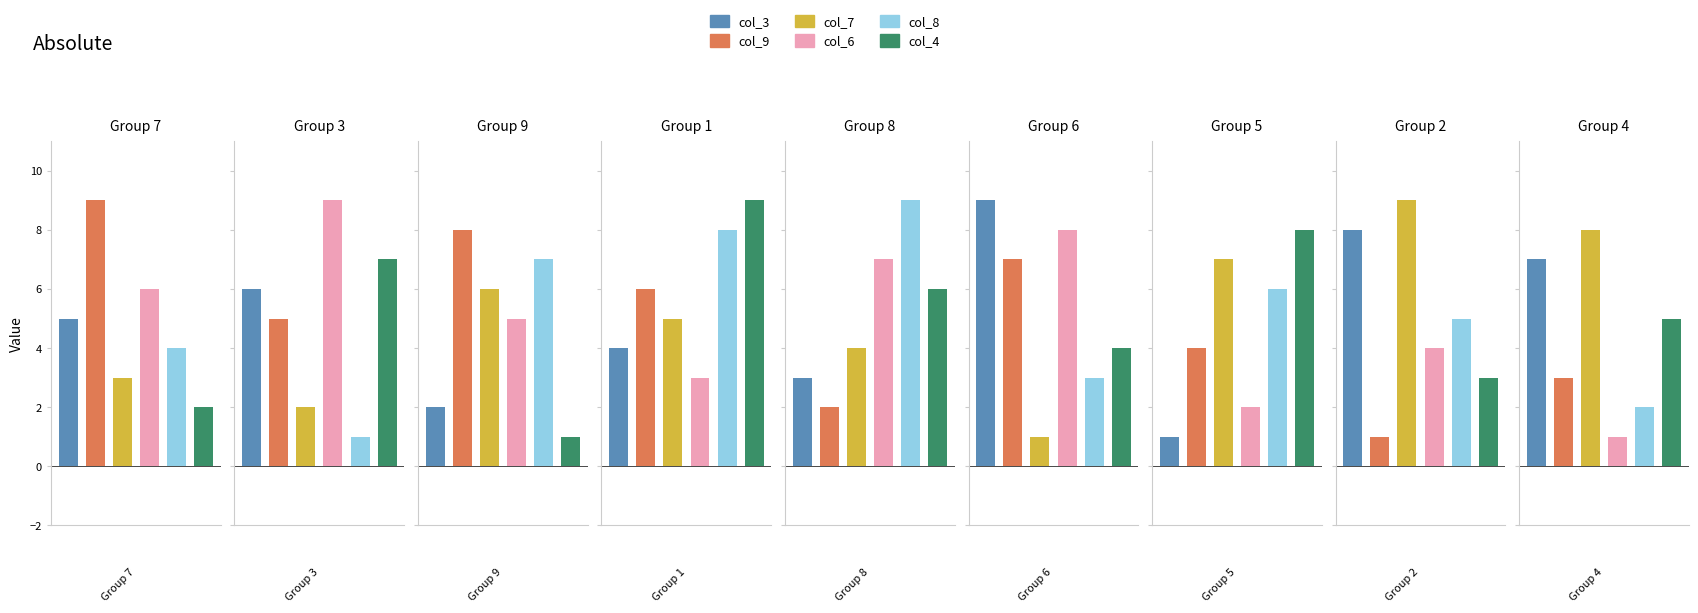

How many bars are there in total?

54